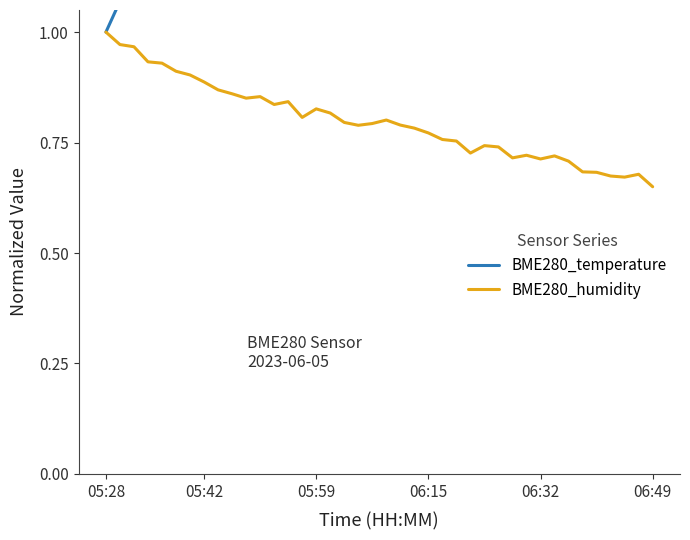

What is the approximate value of BME280_temperature at 30?

1.5